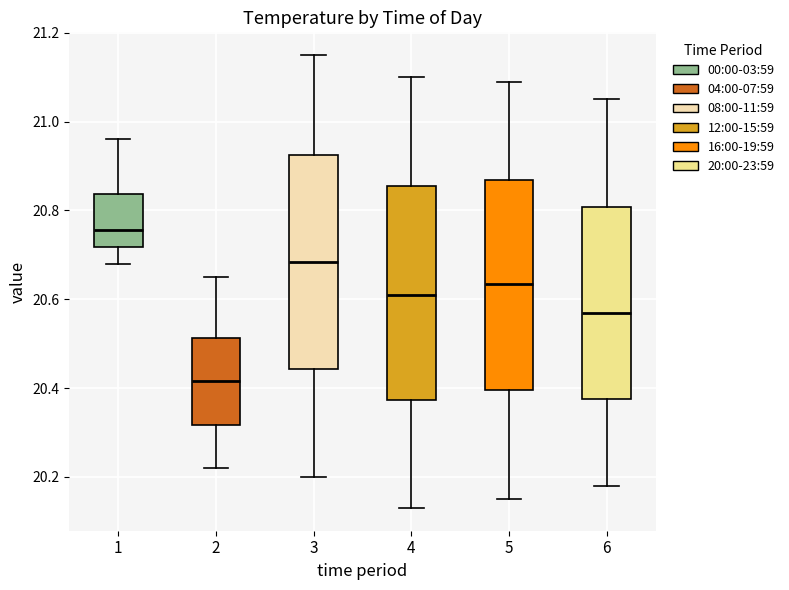

Reading left to right, read every box against the y-axis: the position of its median line, the range the box covers, and the ends of its whiskers. The values are not printed on the chart, so give them approximately, as read against the axis.

1: median 20.76, box 20.72 to 20.84, whiskers 20.68 to 20.96
2: median 20.42, box 20.32 to 20.52, whiskers 20.22 to 20.66
3: median 20.68, box 20.44 to 20.92, whiskers 20.20 to 21.16
4: median 20.62, box 20.38 to 20.86, whiskers 20.14 to 21.10
5: median 20.64, box 20.40 to 20.86, whiskers 20.16 to 21.10
6: median 20.58, box 20.38 to 20.80, whiskers 20.18 to 21.06